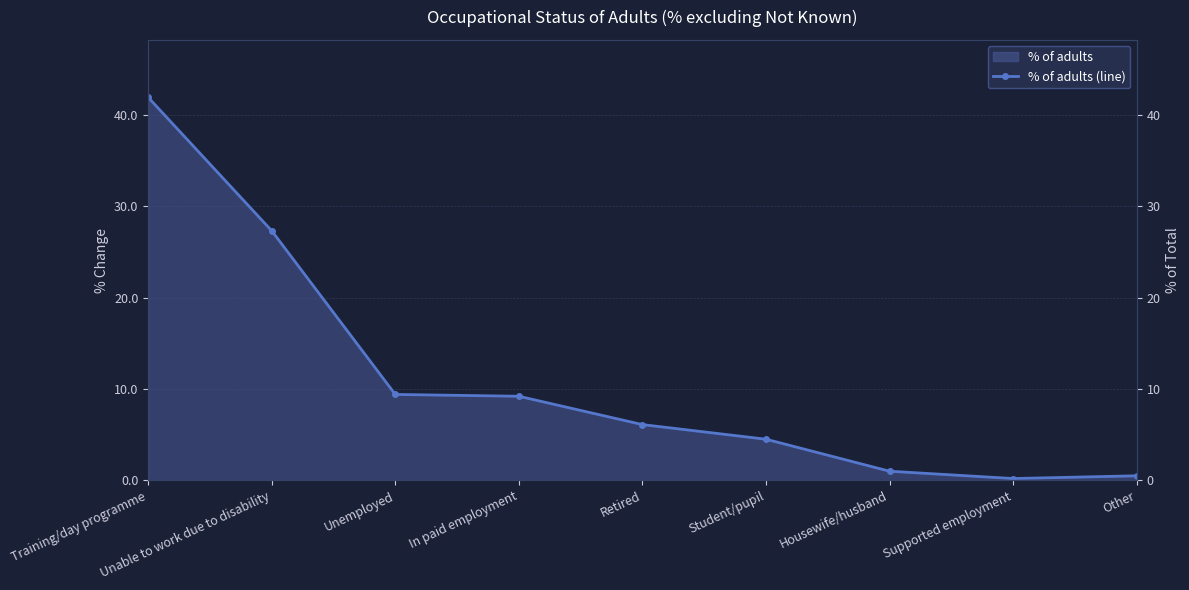

The chart shows a value of 1.0 at Housewife/husband. True or false?

True